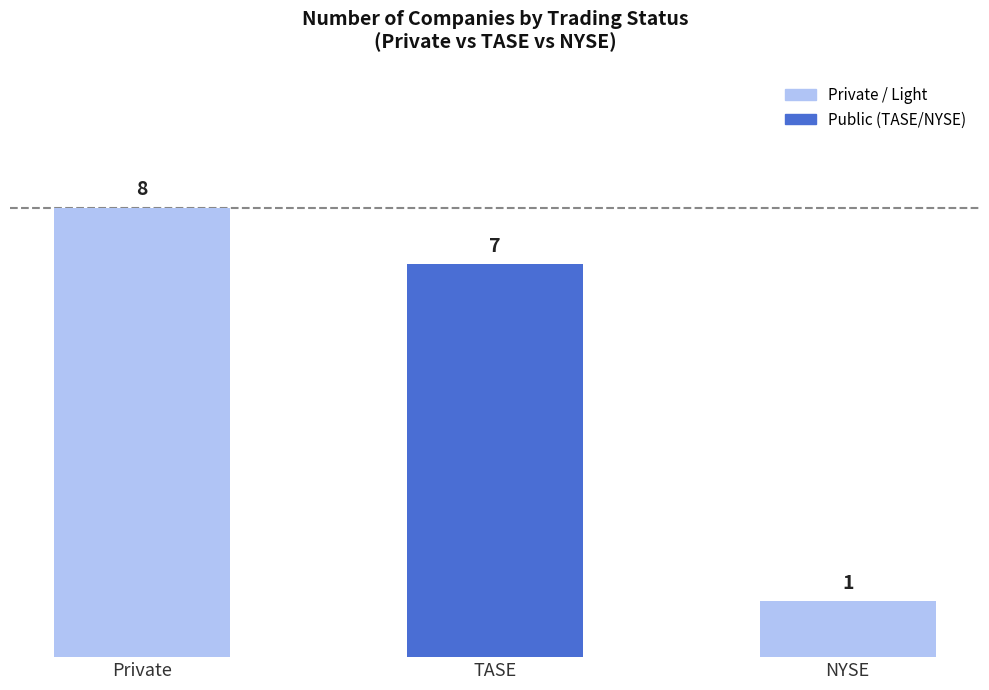

What position from the left is NYSE?

3